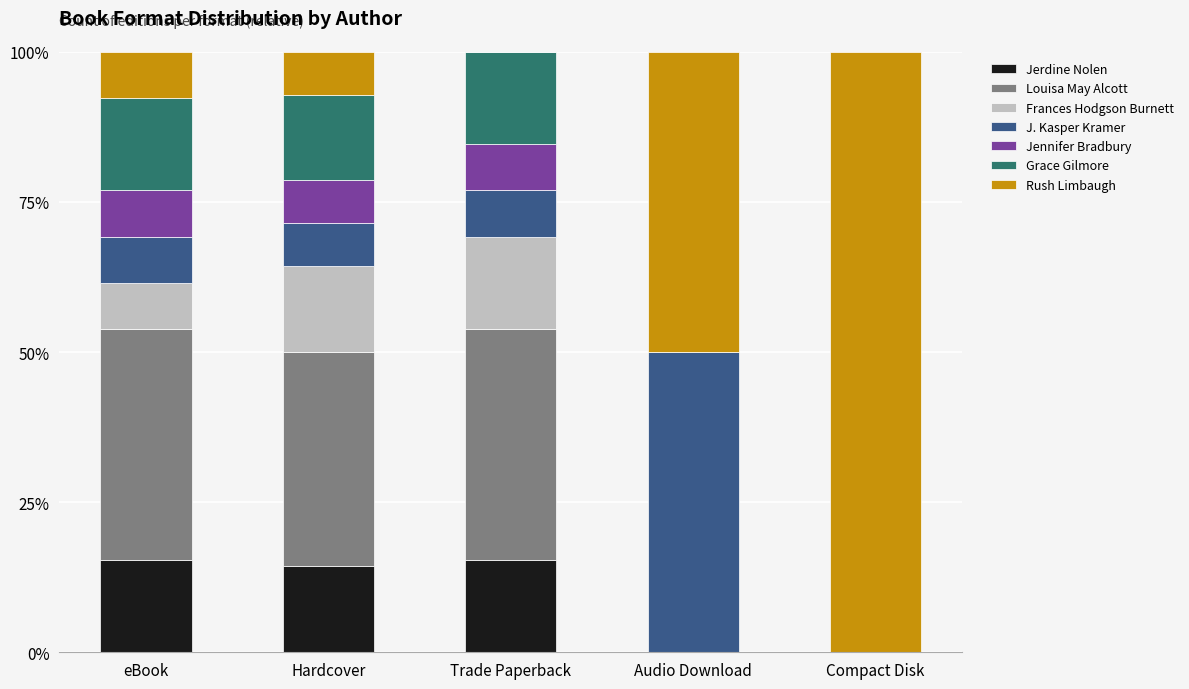

What is the total value across all series at Hardcover?

100.0